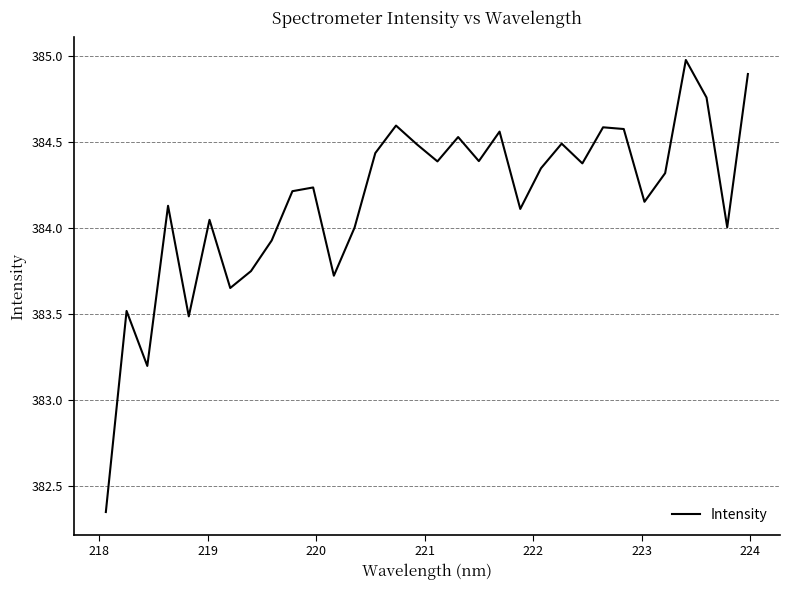

What is the difference between the maximum and minimum values?

2.6